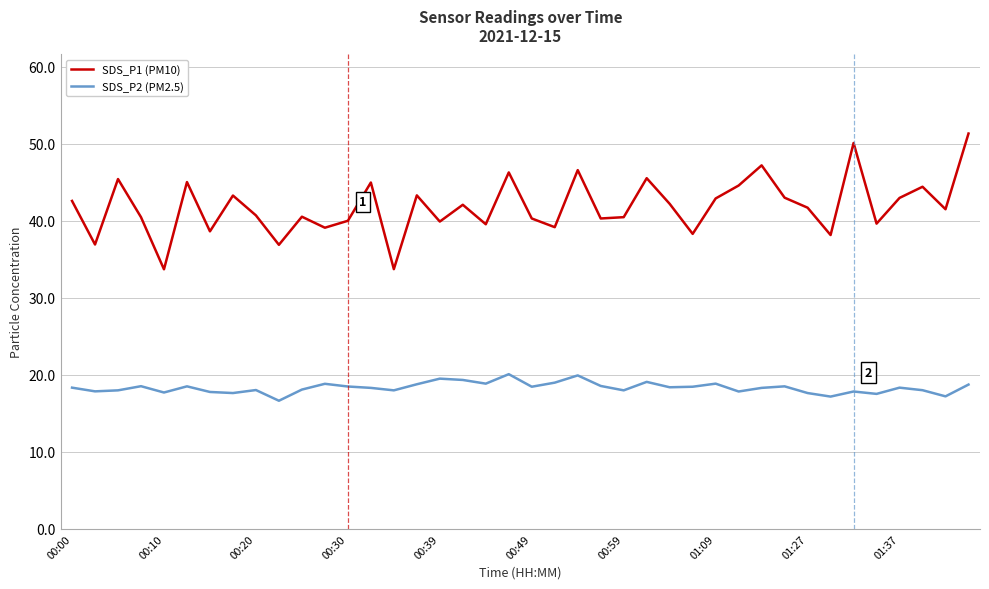

What is the minimum value for SDS_P1 (PM10)?

33.7